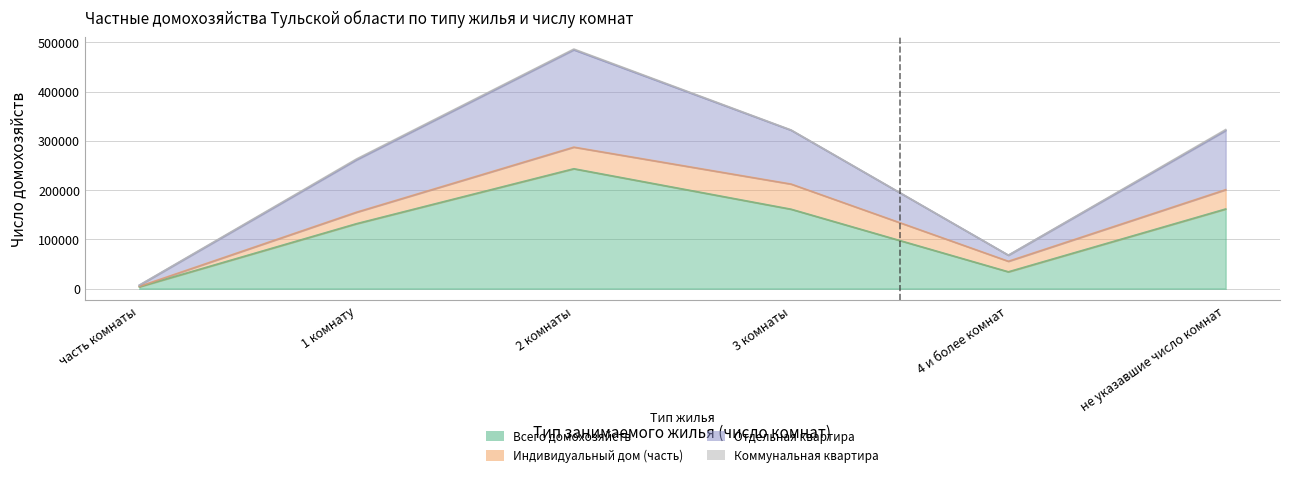

What is the label of the 3rd point from the right?

3 комнаты